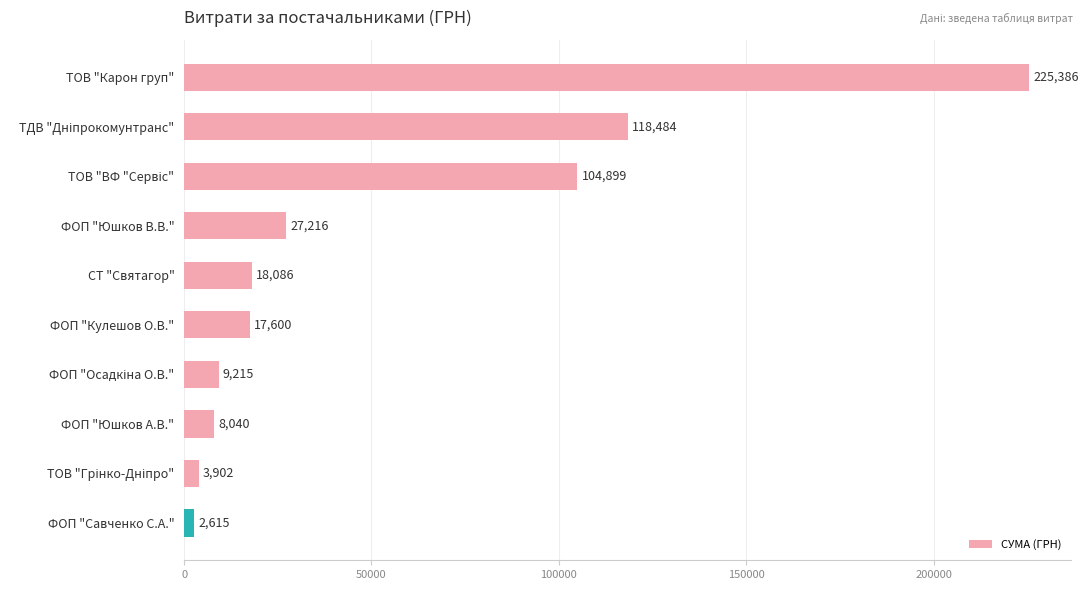

The chart shows a value of 31137.2 at СТ "Святагор". True or false?

False